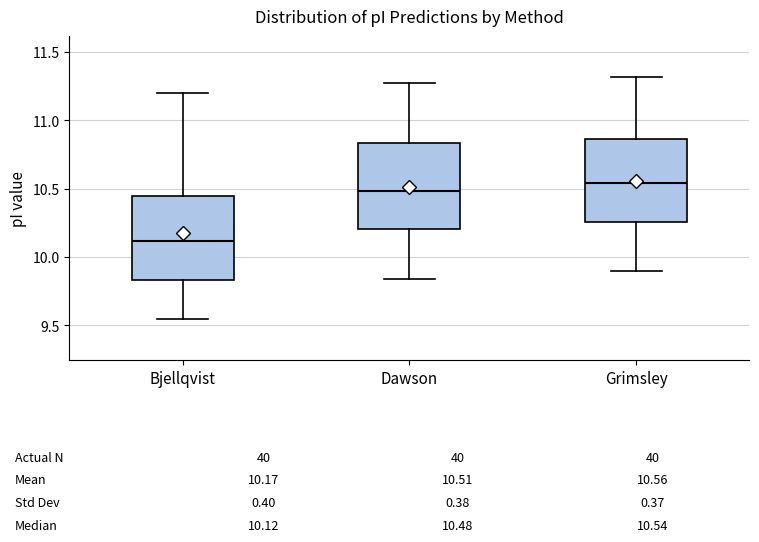

Which box's median line is the lowest?

Bjellqvist